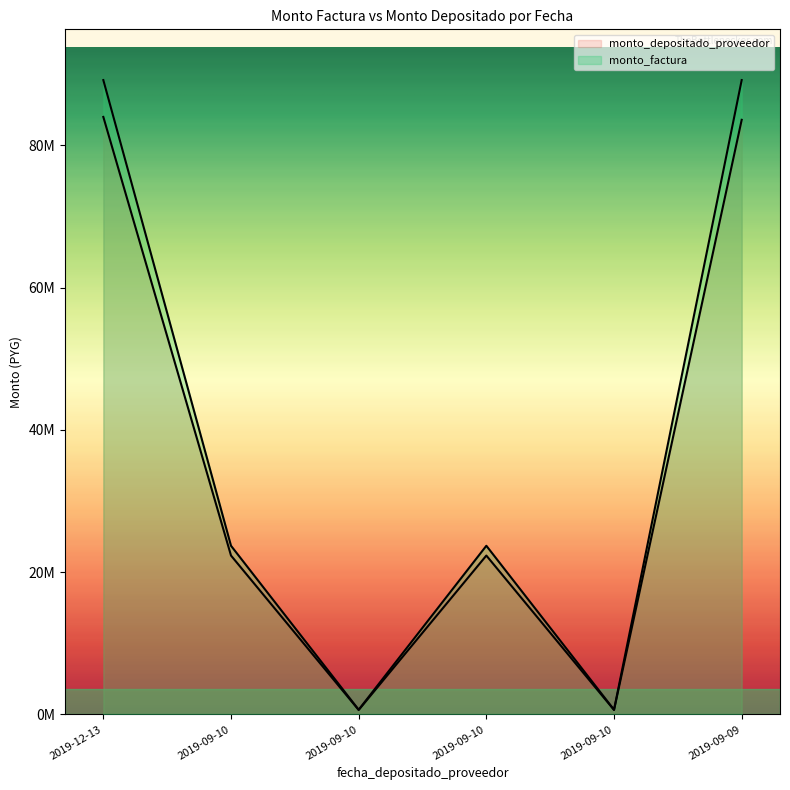

In monto_factura, how many points are higher than both neighbors (excluding endpoints)?

1